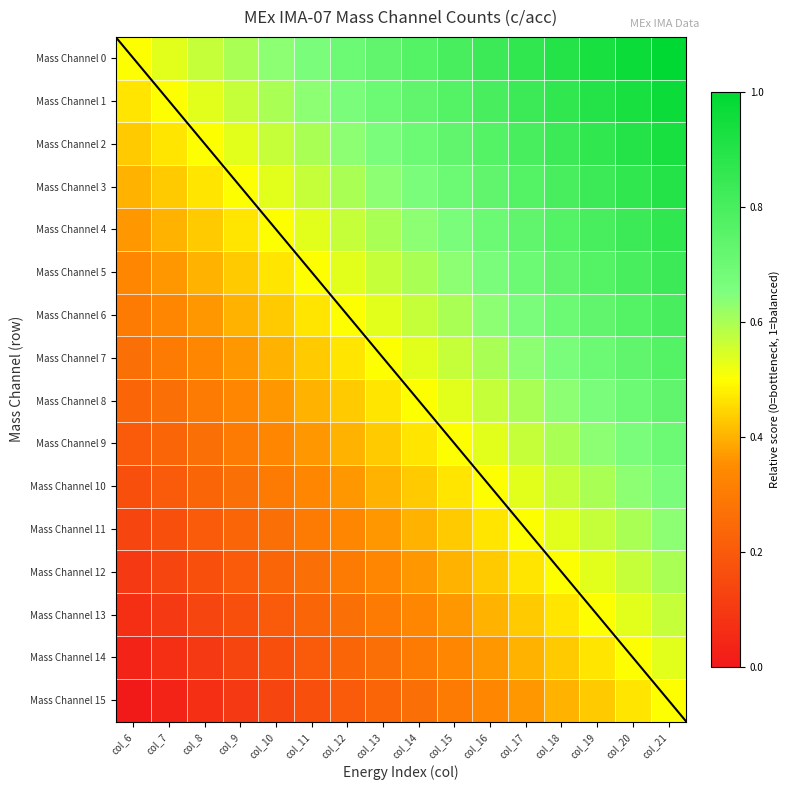

Count the number of data series in this chart.

16